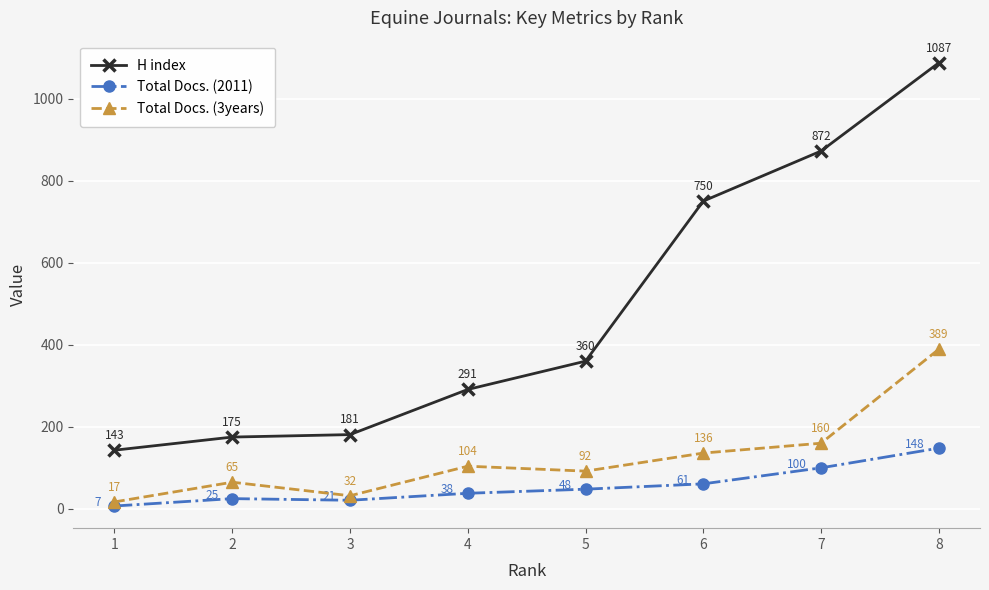

True or false: H index has more than 0 points higher than both neighbors.

False